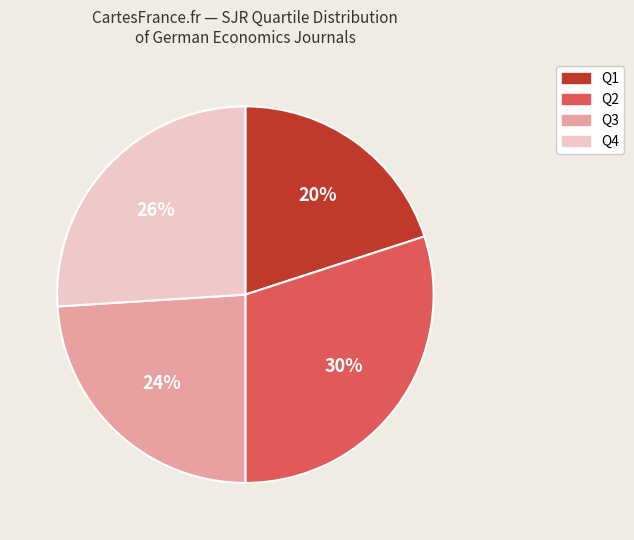

Count the number of slices in the pie.

4